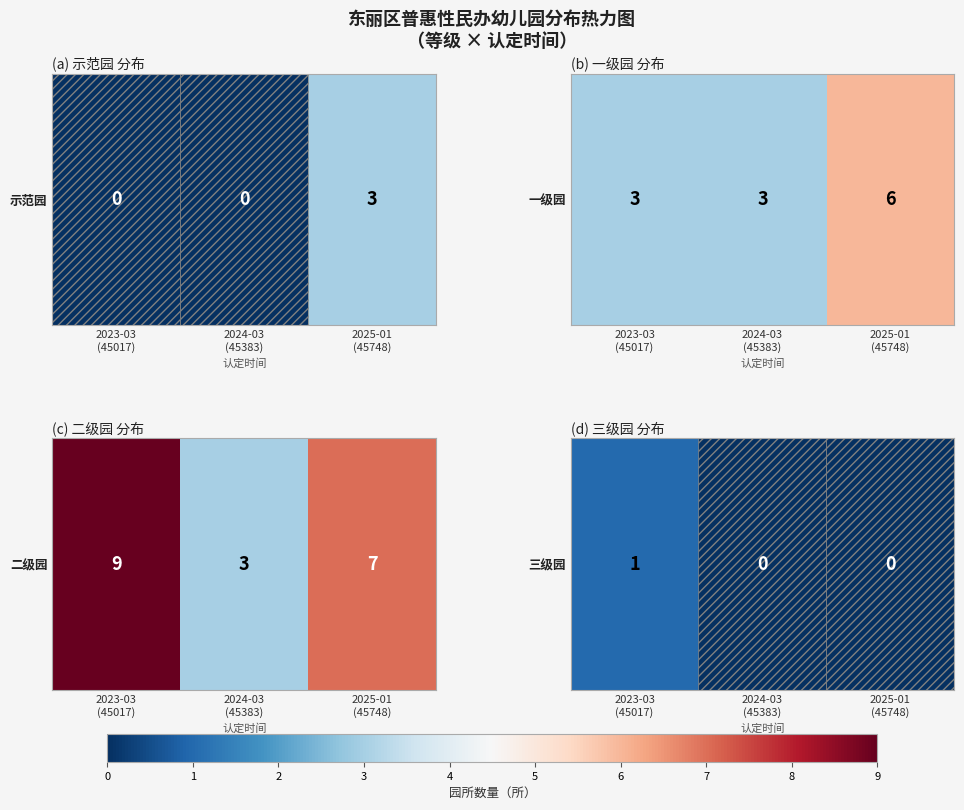

The value at 2024-03
(45383) is 0. True or false?

True